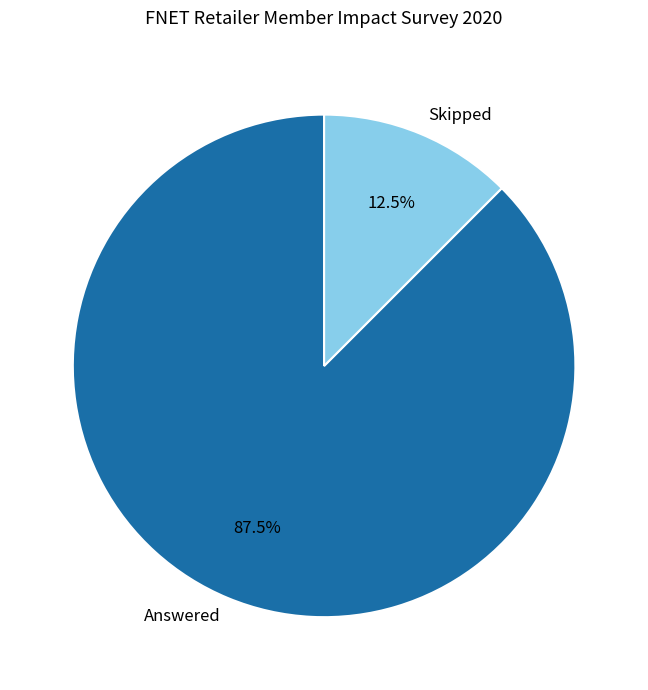

Is there any slice that represents more than half of the pie?

Yes